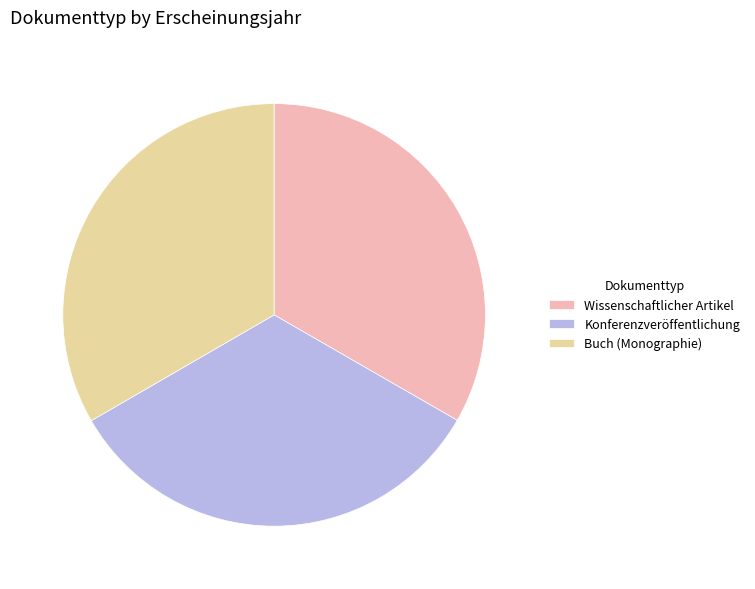

How many slices are in this pie chart?

3